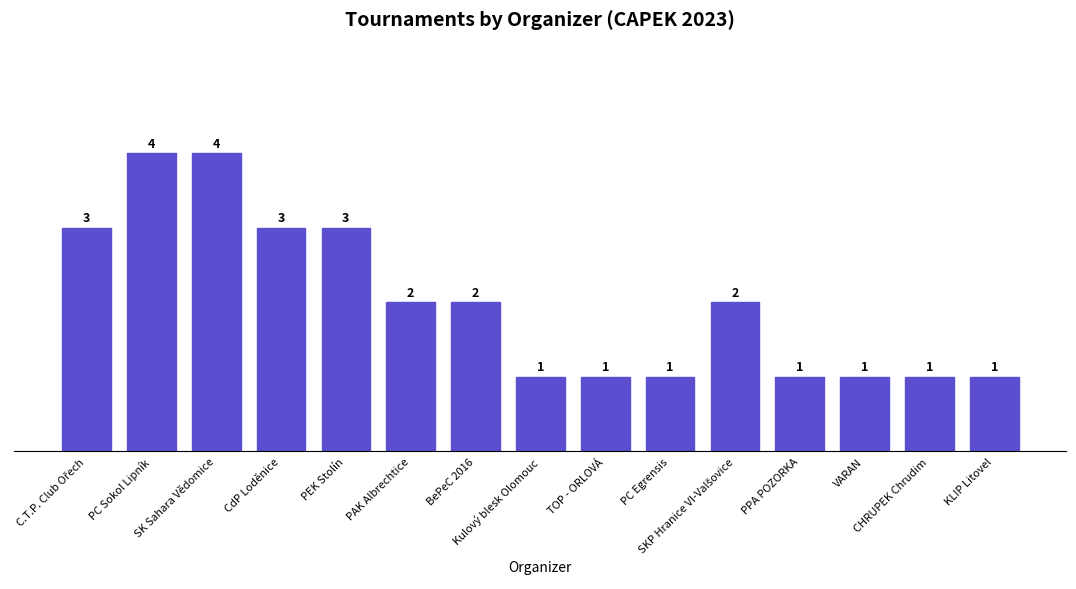

The chart shows a value of 3 at BePeC 2016. True or false?

False